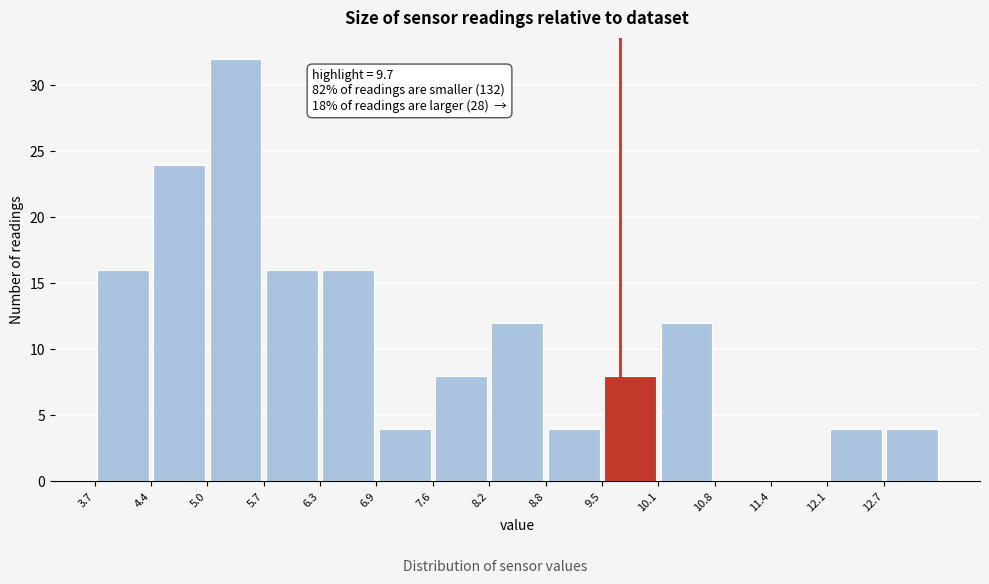

Which range on the x-axis has the tallest bar?

5.01 to 5.65